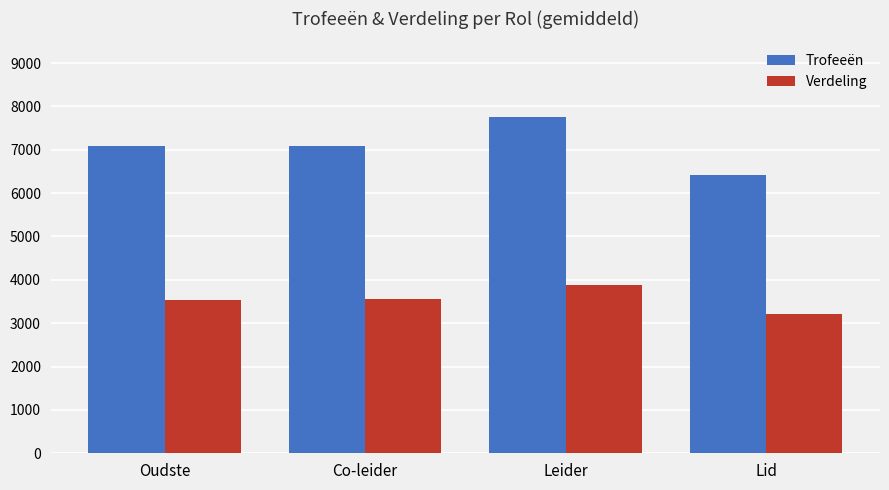

What value does the Trofeeën series have at Co-leider?

7098